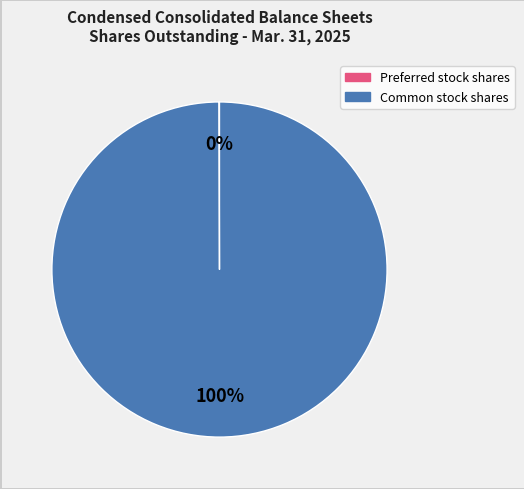

True or false: Common stock shares accounts for 100% of the total.

True